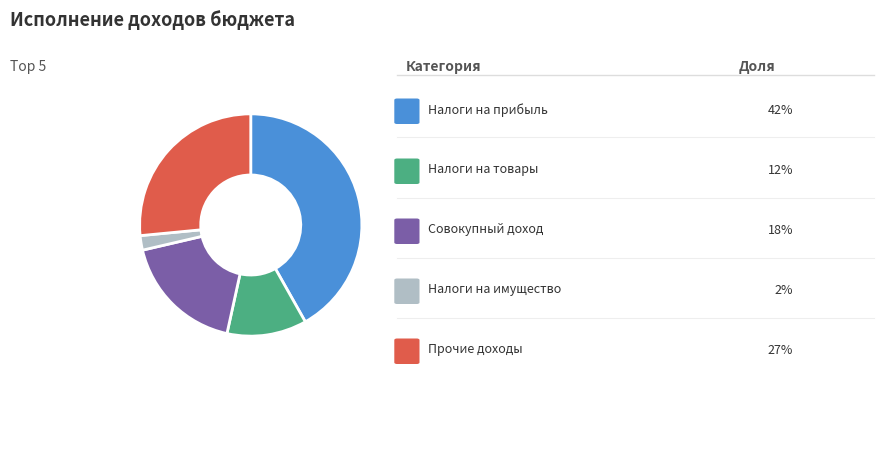

Does any single category account for the majority?

No